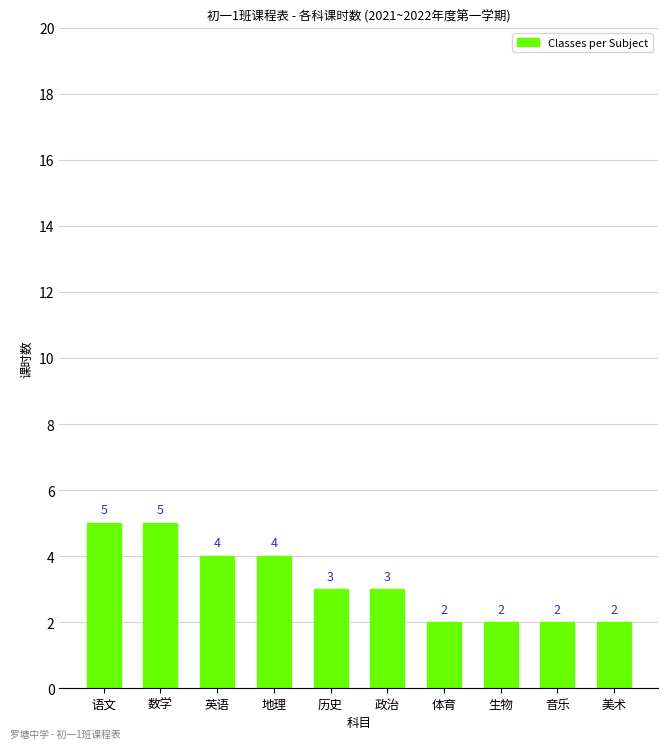

The chart shows a value of 5 at 政治. True or false?

False